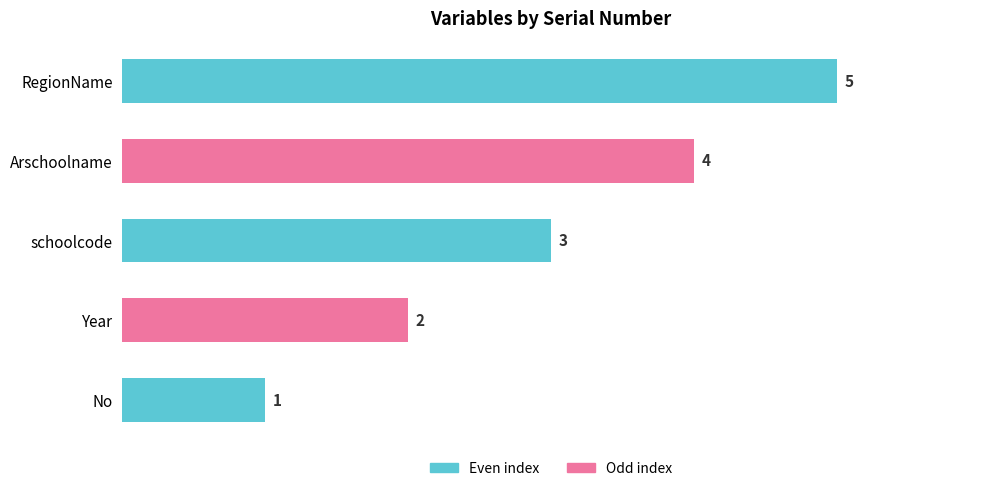

What is the average value?

3